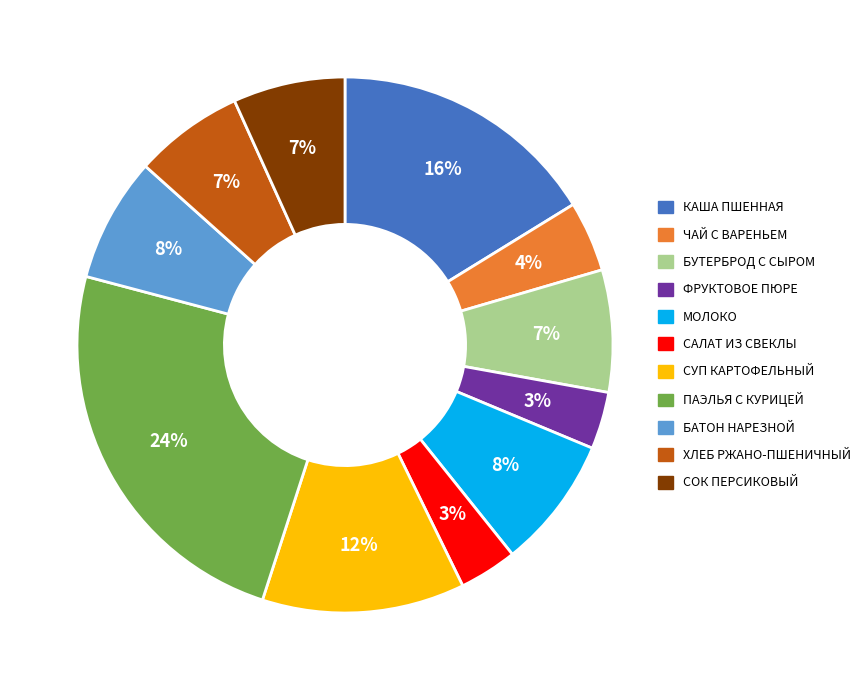

Approximately how many times larger is the value at СУП КАРТОФЕЛЬНЫЙ compared to БУТЕРБРОД С СЫРОМ?

1.7